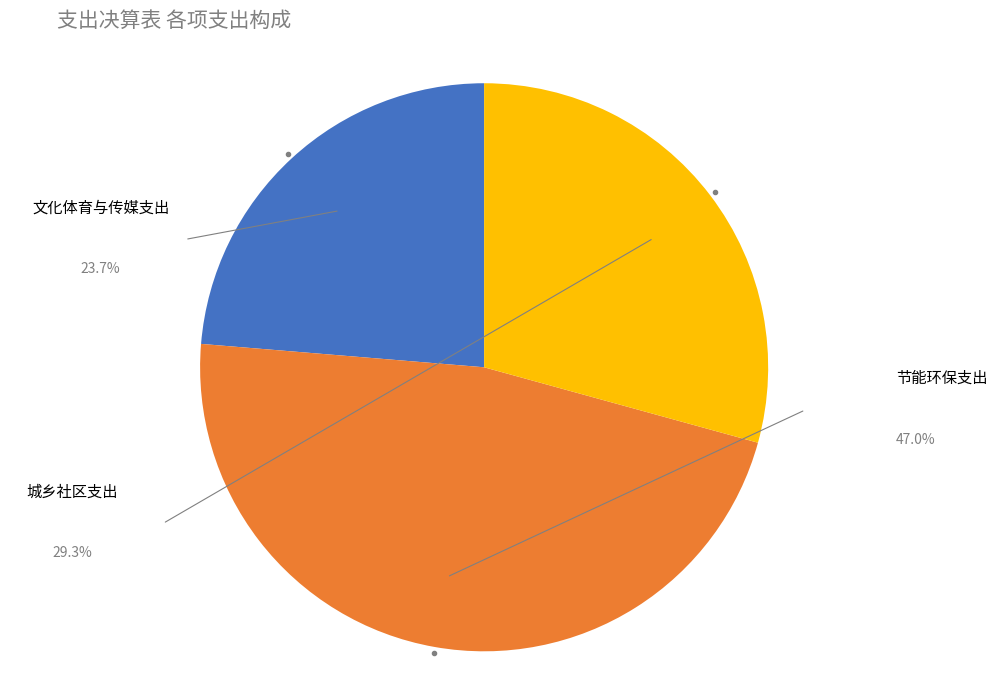

To the nearest percent, what is the difference between the largest and smallest slice percentages?

23%